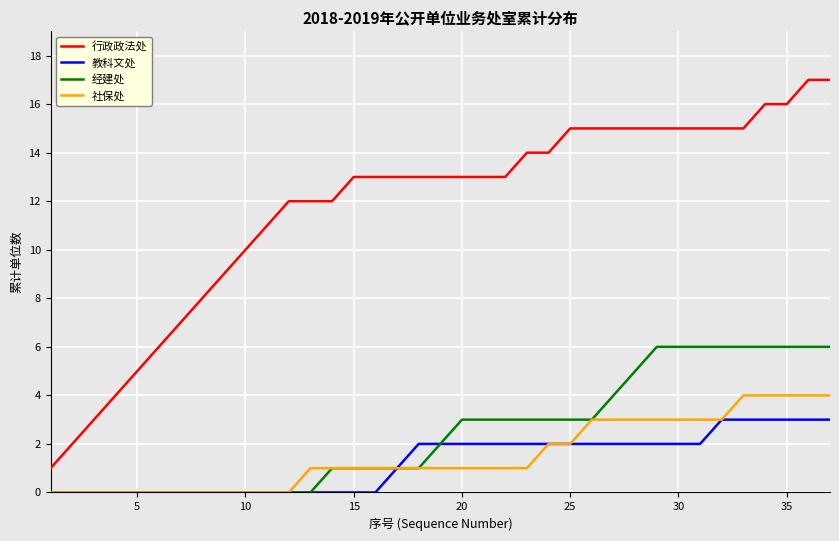

Which series has the widest spread of values?

行政政法处